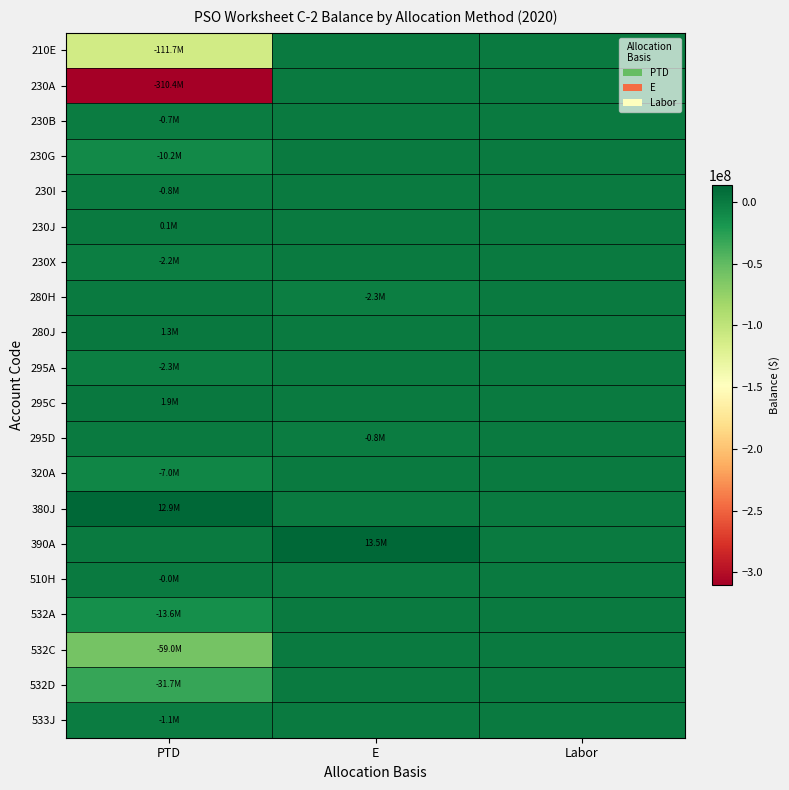

At which category is the sum across all series the highest?

E